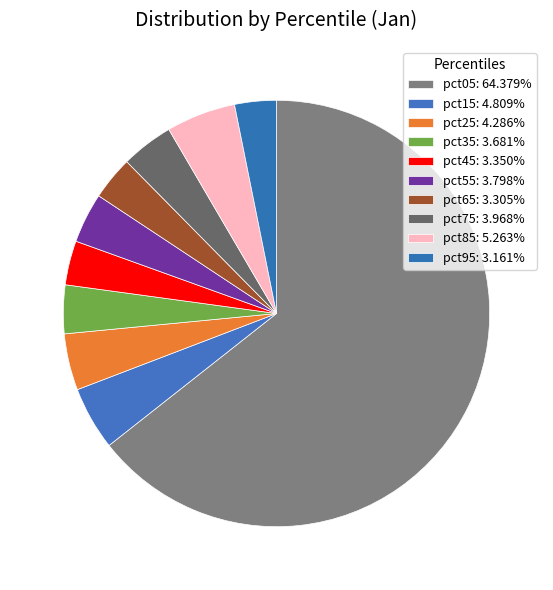

Is it true that pct45 is 3% of the pie?

True